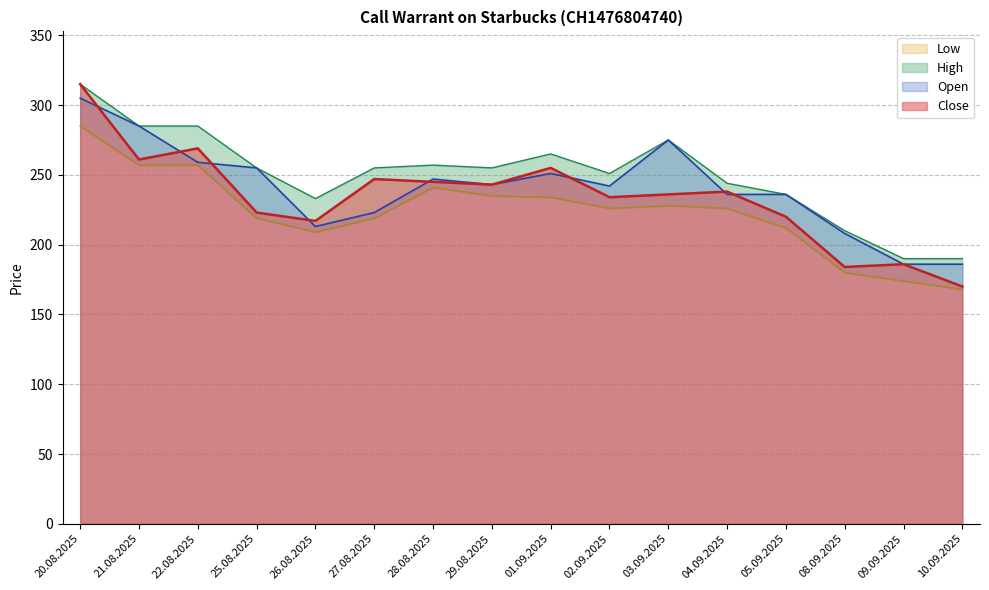

What is the label of the 11th point from the left?

03.09.2025